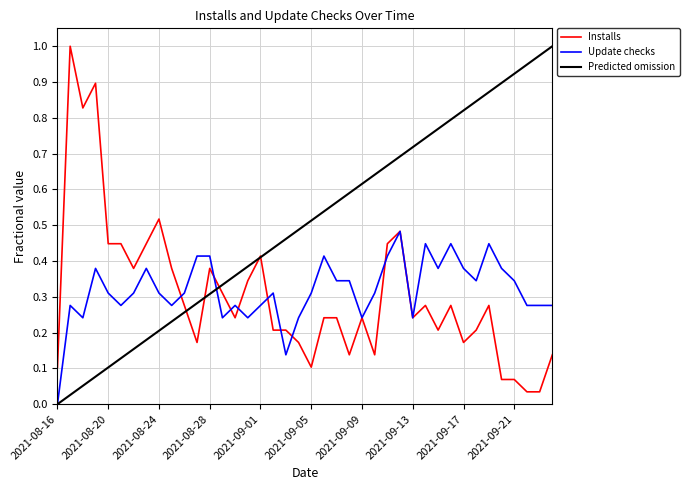

How many series are shown in this chart?

3